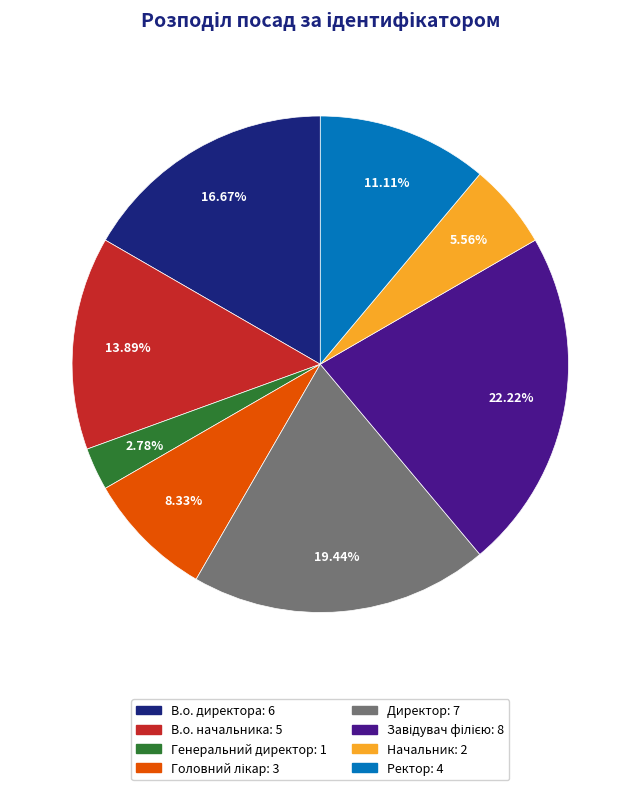

Which slice is the smallest?

Генеральний директор